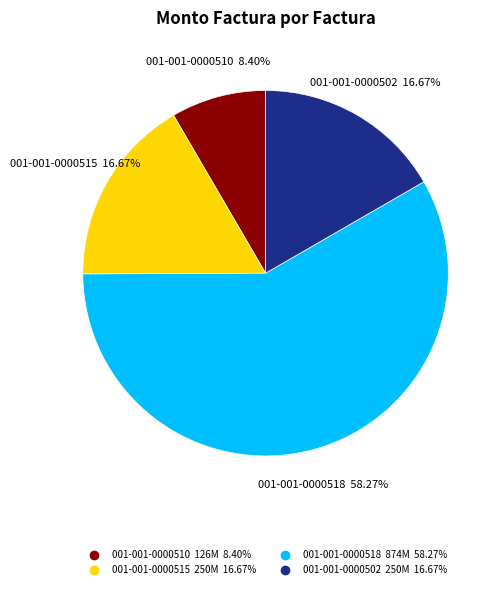

To the nearest percent, what portion does 001-001-0000515 represent?

17%